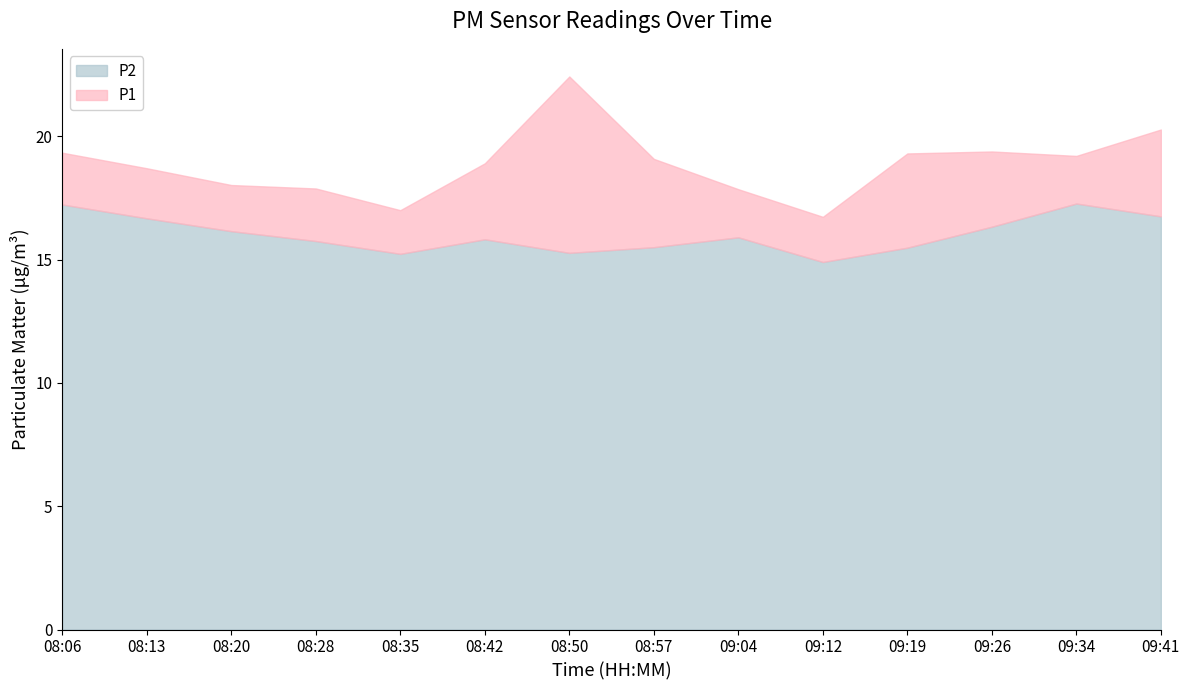

What position from the right is 08:13?

13